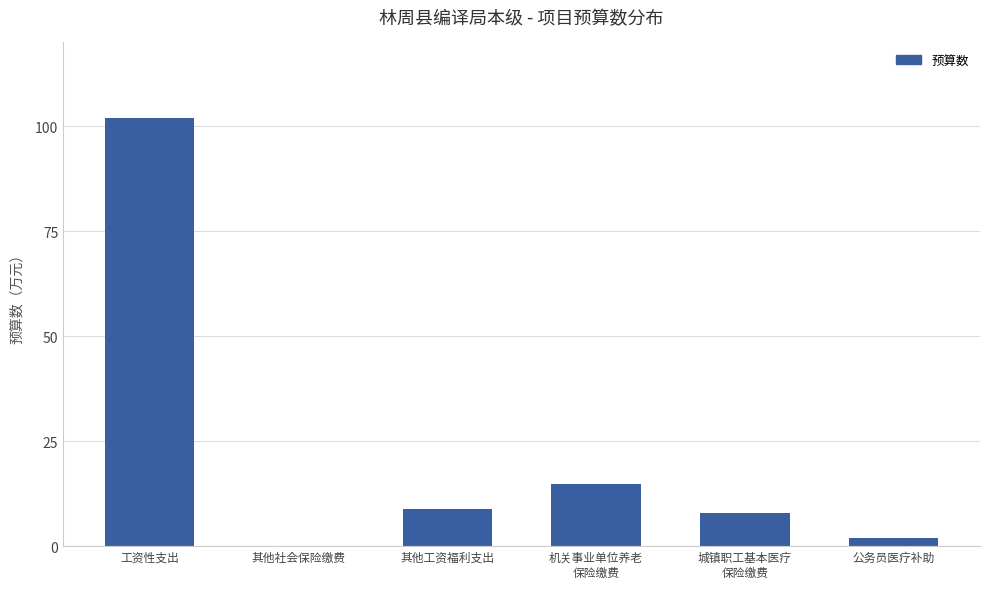

Which has a higher value, 其他社会保险缴费 or 其他工资福利支出?

其他工资福利支出